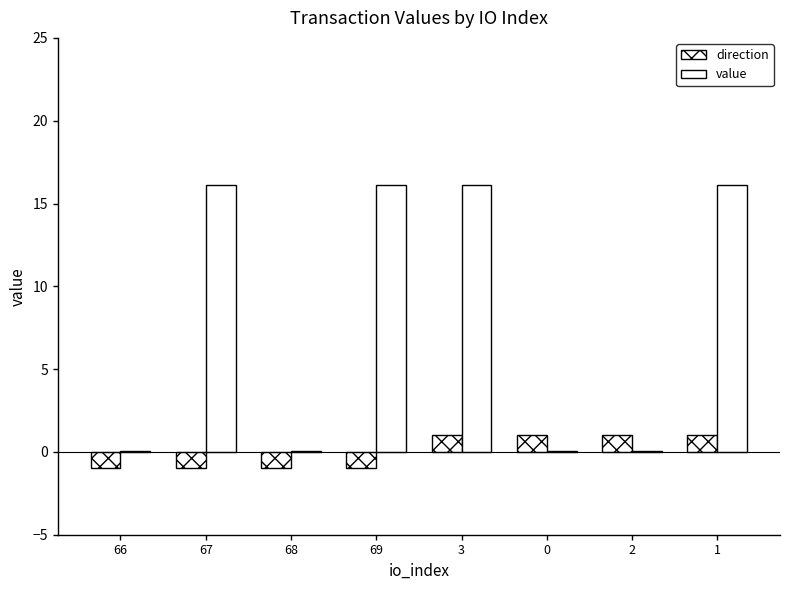

What is the difference between the maximum and second lowest values in the value series?

16.1